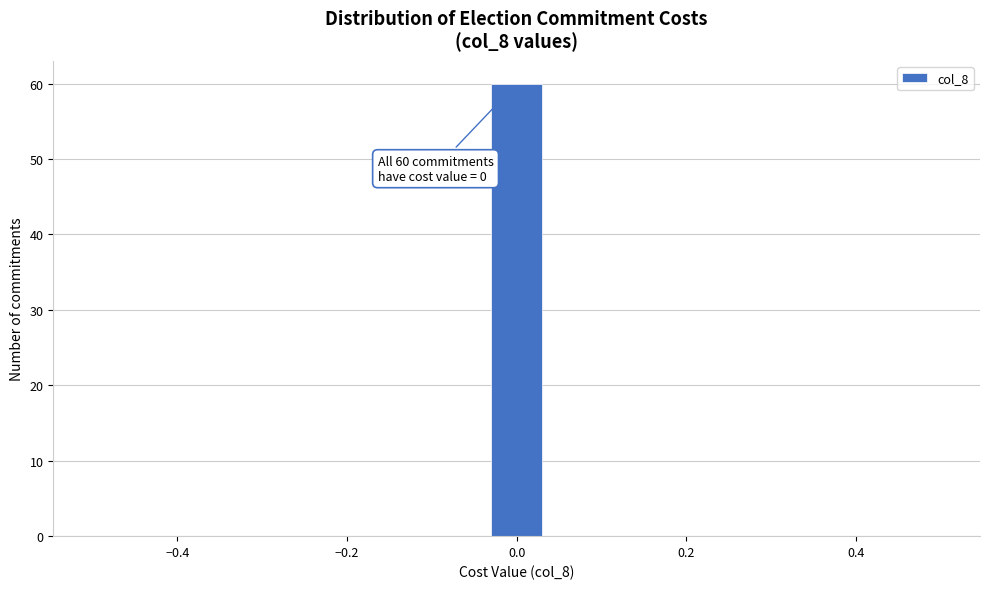

Read against the x-axis, roughly where is the centre of the tallest bar?

0.00